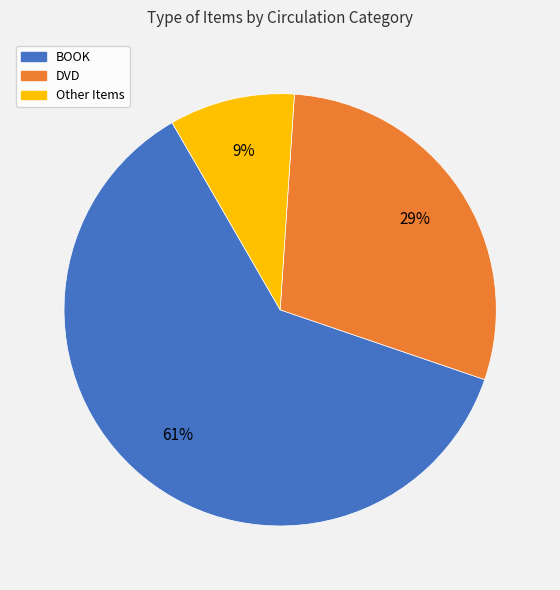

Is there a majority slice in this chart?

Yes